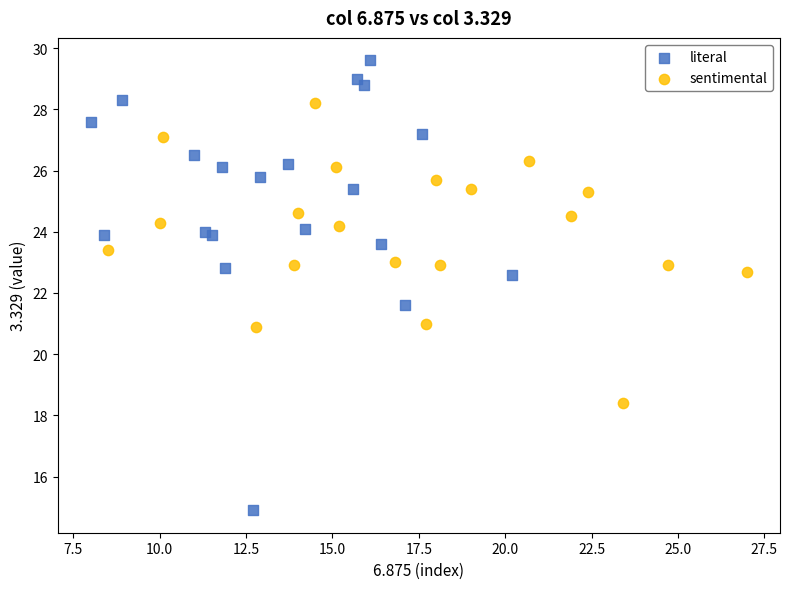

Which series contains the highest Y value?

literal